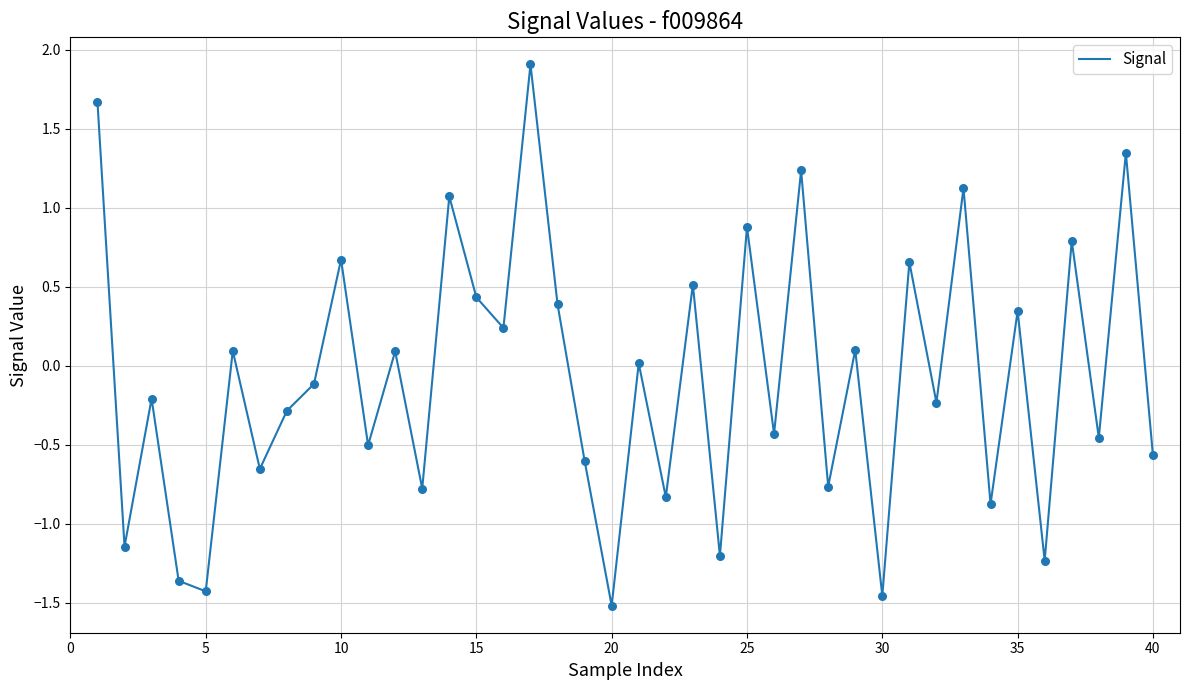

What is the difference between the maximum and minimum values?

3.4